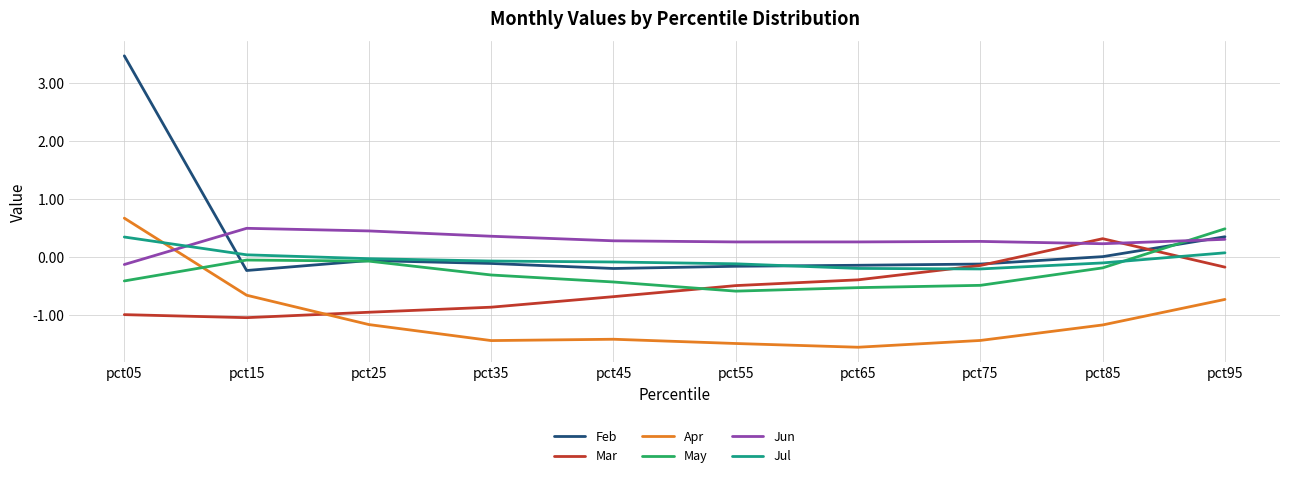

Is the value of Jul at pct45 greater than the value of Jun at pct65?

No